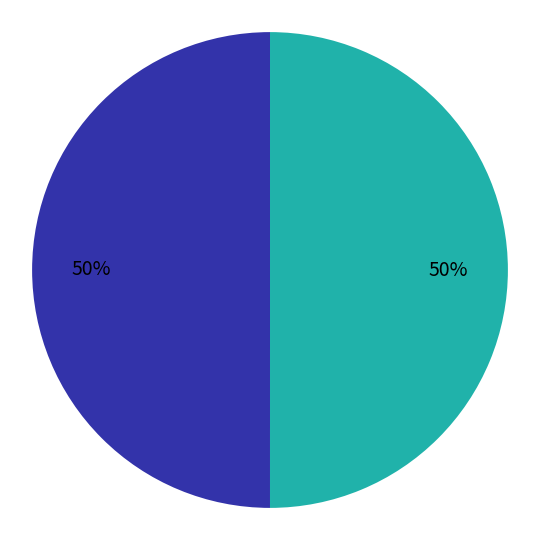

To the nearest percent, what is the average slice percentage?

50%